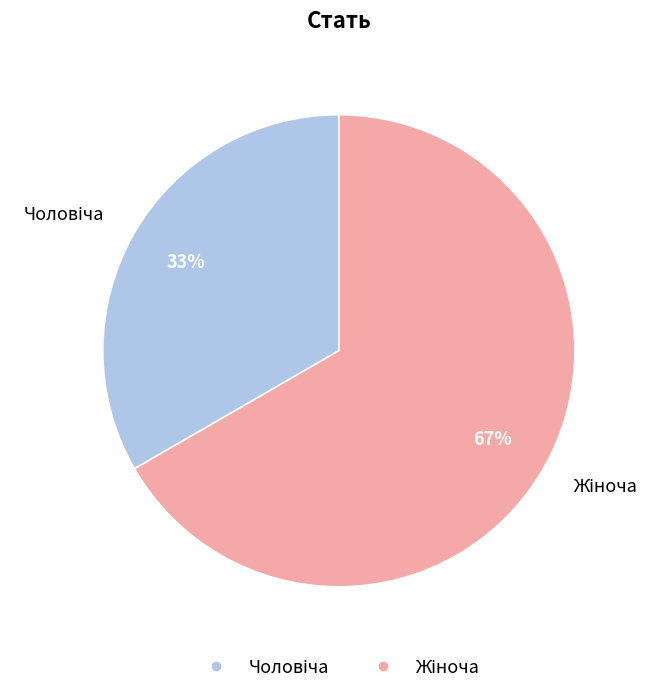

Does any single category account for the majority?

Yes